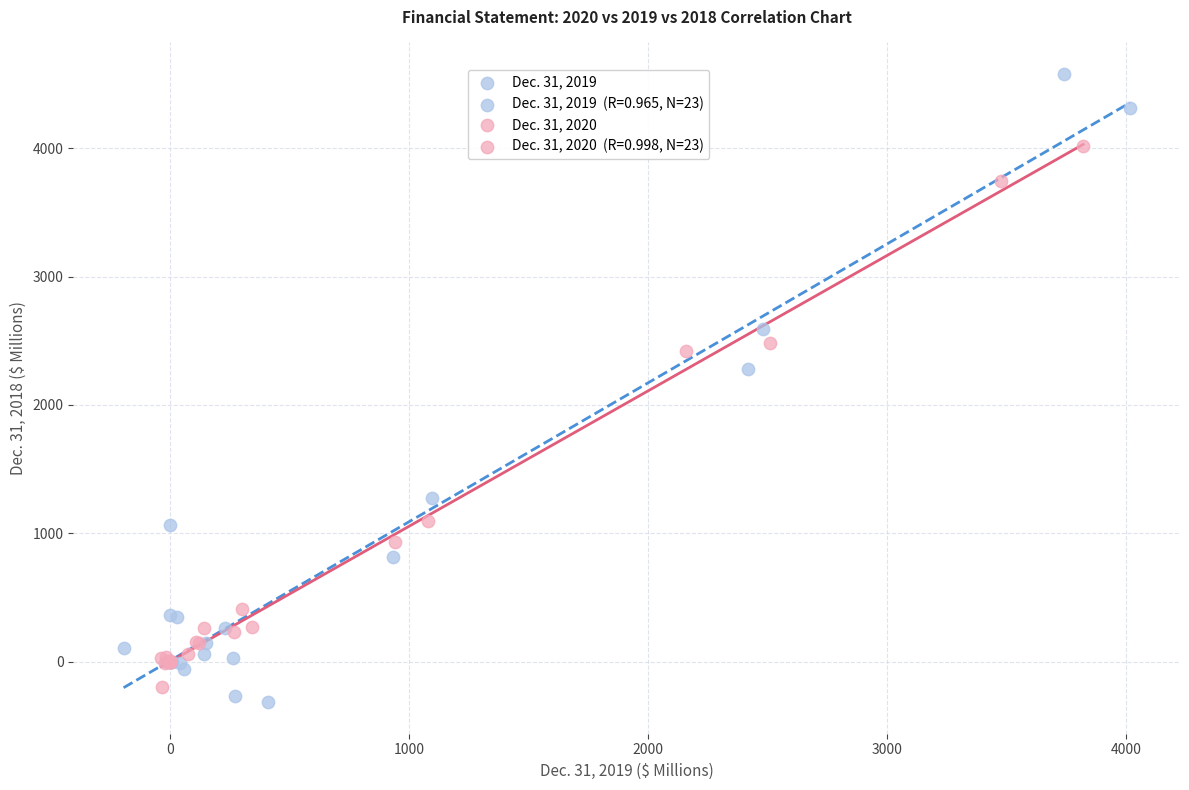

Which series contains the highest Y value?

Dec. 31, 2019